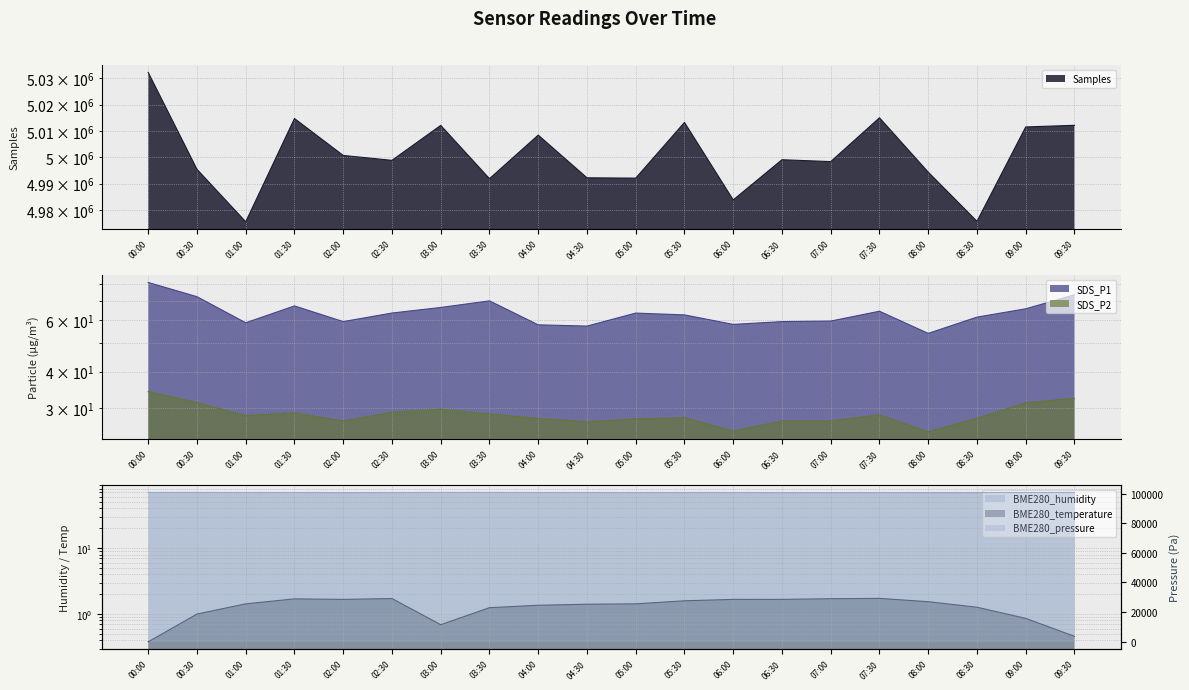

What is the difference between the BME280_temperature values at 06:00 and 05:00?

0.2